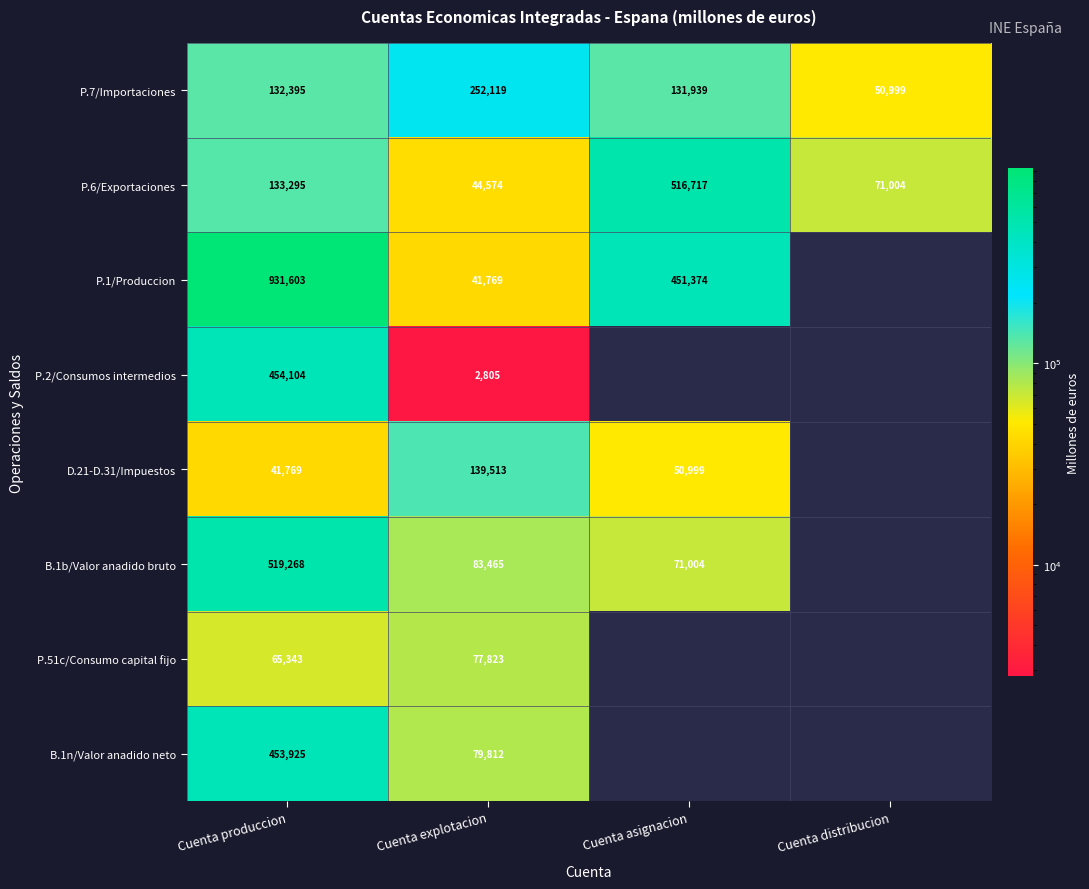

What is the difference between the highest and lowest values at Cuenta explotacion?

249314